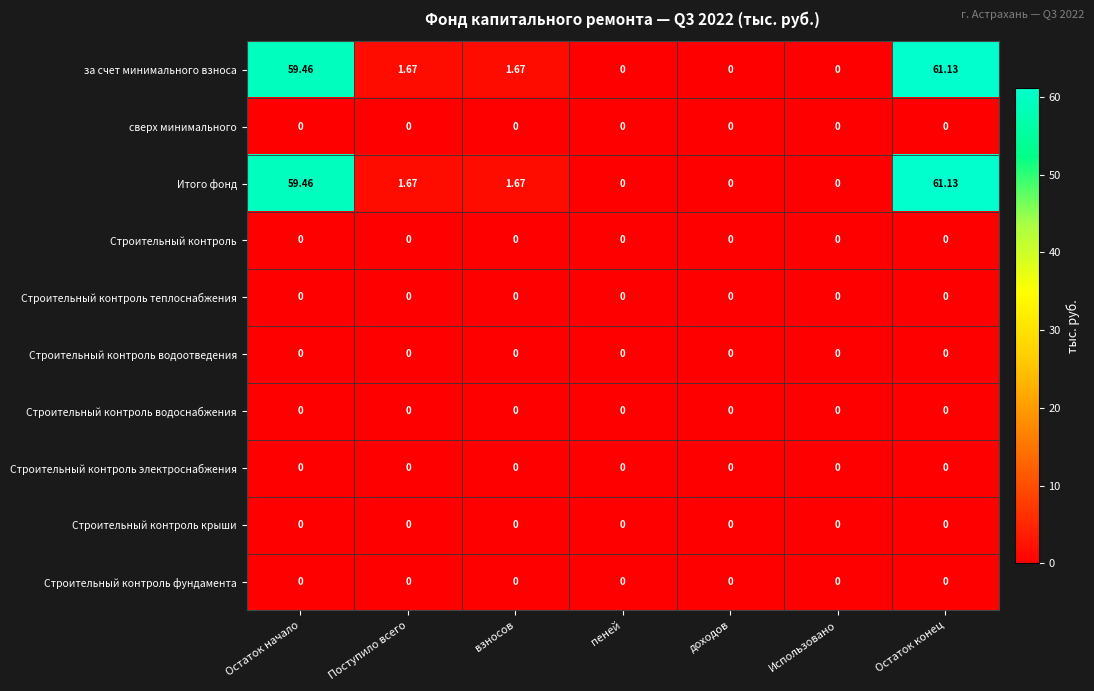

At which label does за счет минимального взноса first exceed 1?

Остаток начало